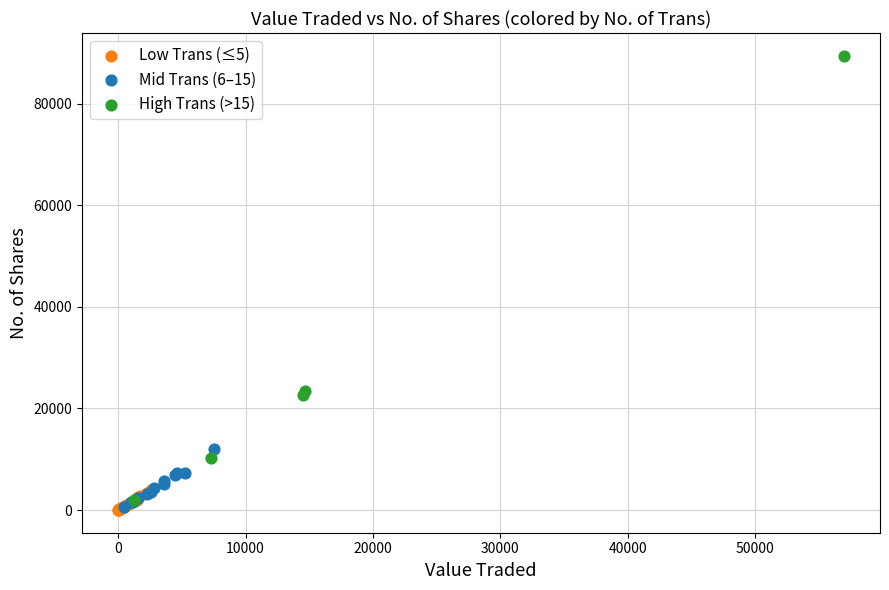

Which series has the largest Y range (max minus min)?

High Trans (>15)